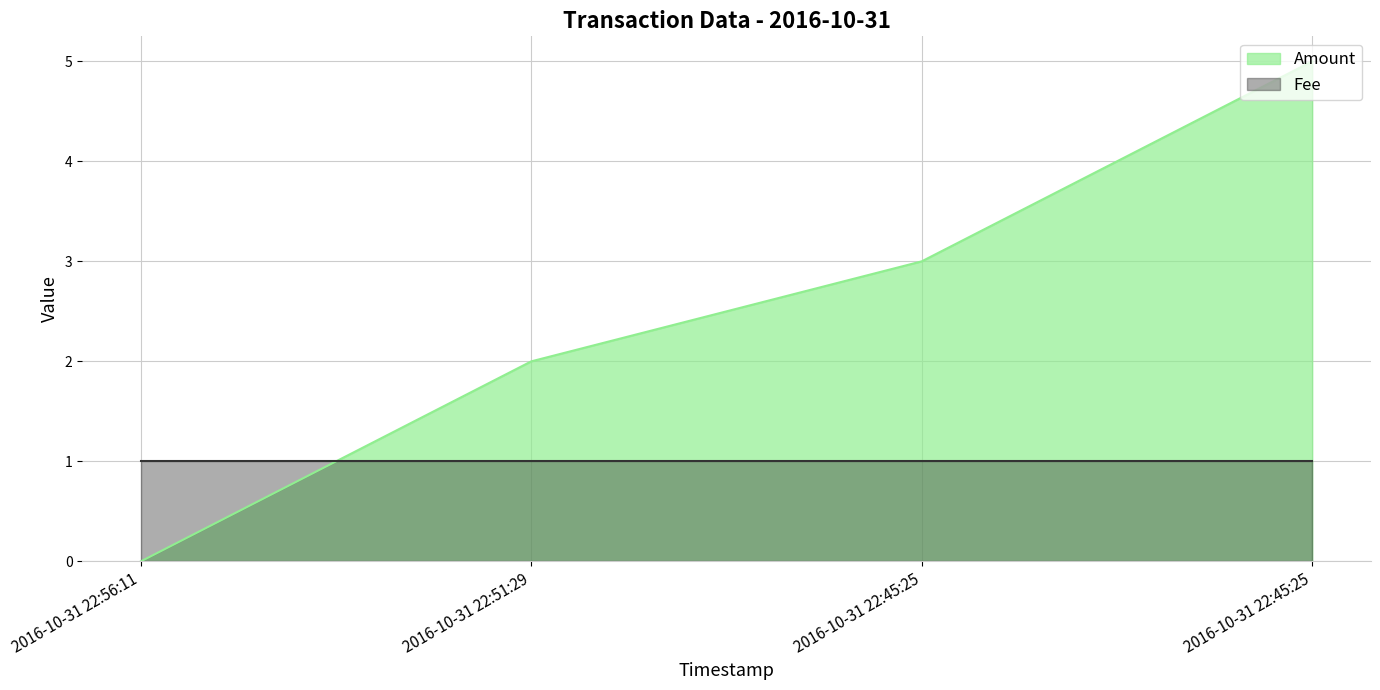

Count the number of data series in this chart.

2